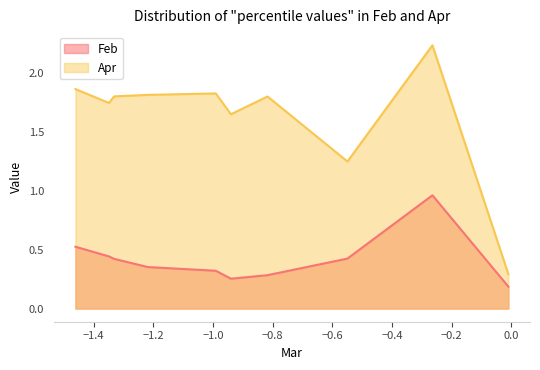

Which series has the largest total across all categories?

Apr